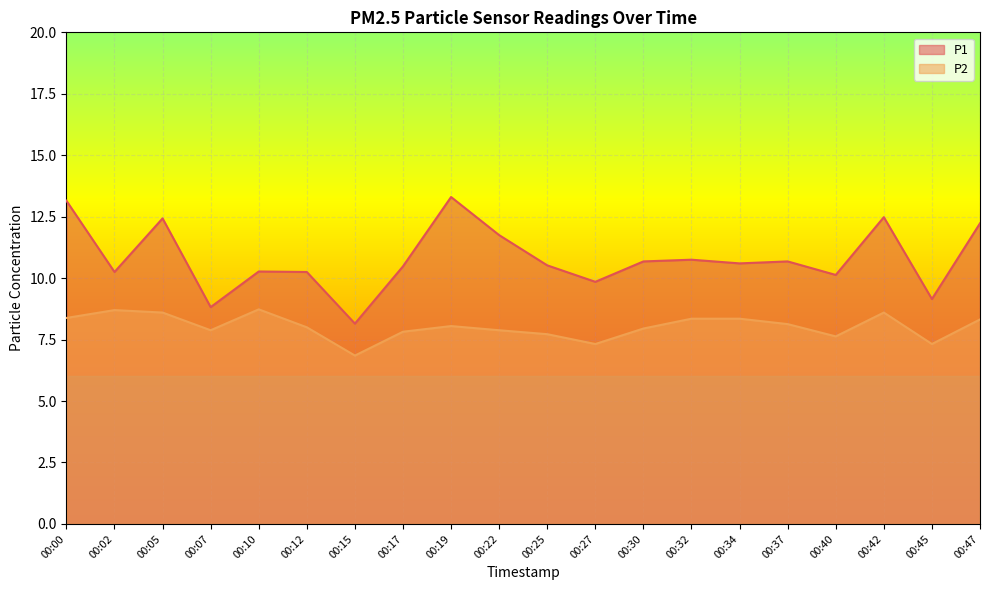

What is the maximum value shown in the chart?

13.3